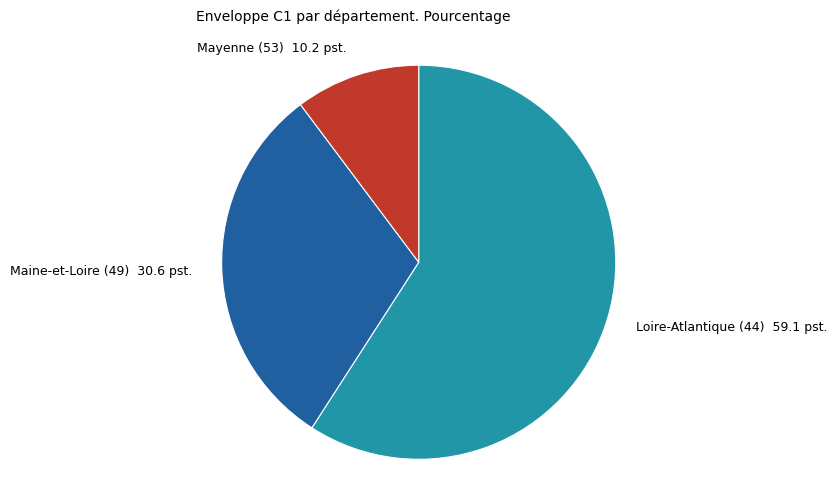

Which has a higher value, Maine-et-Loire (49) or Mayenne (53)?

Maine-et-Loire (49)